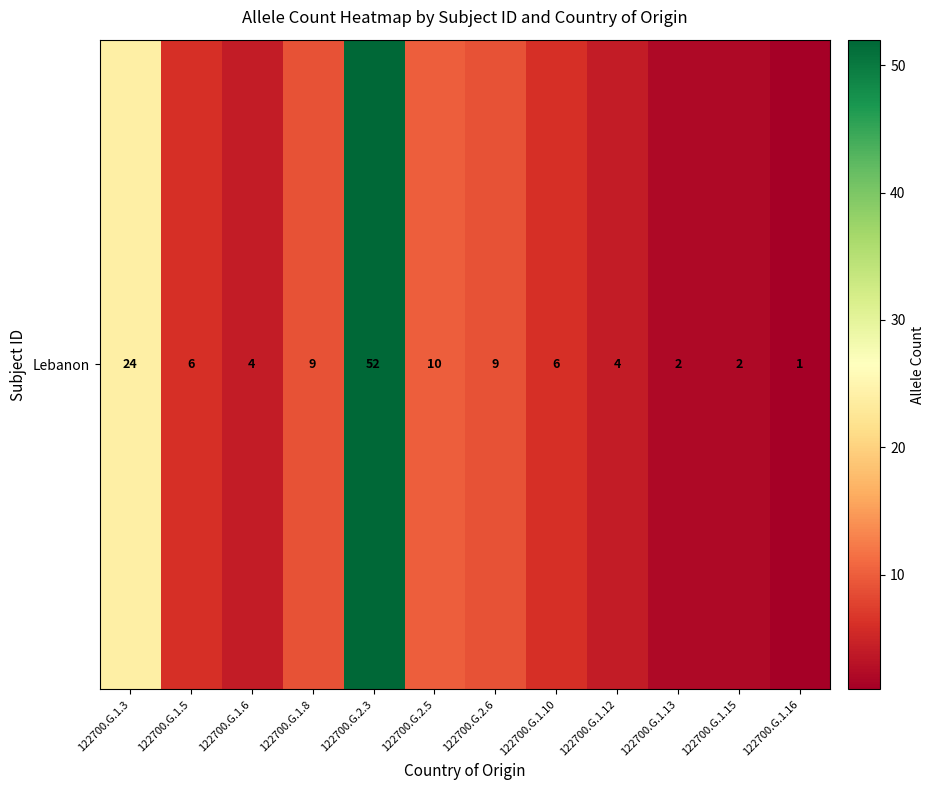

At which label does the data first exceed 6?

122700.G.1.3